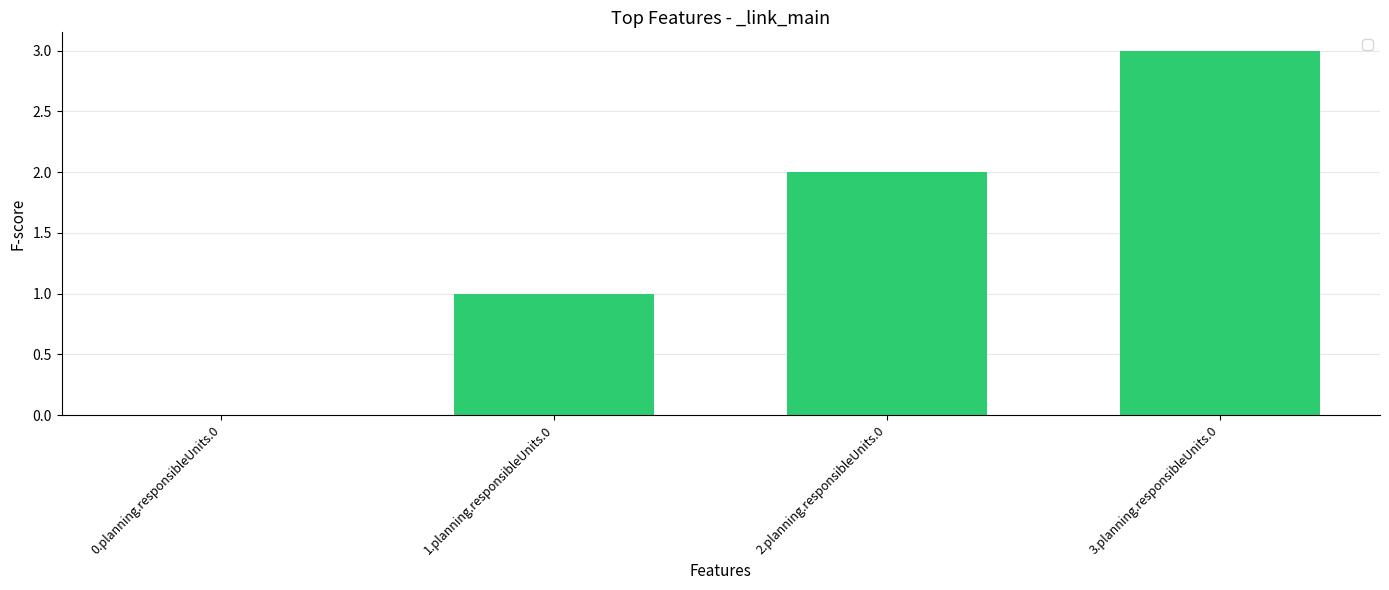

At which category does the chart reach its peak across all series?

3.planning.responsibleUnits.0